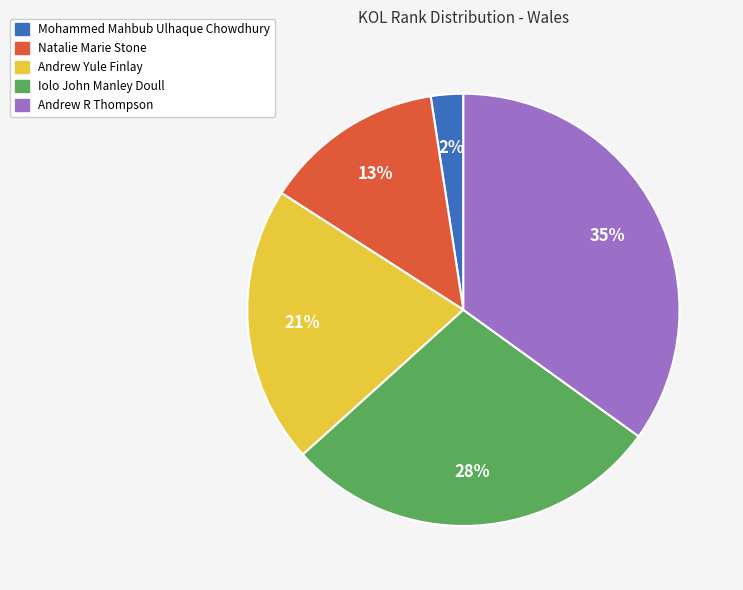

Does any single category account for the majority?

No